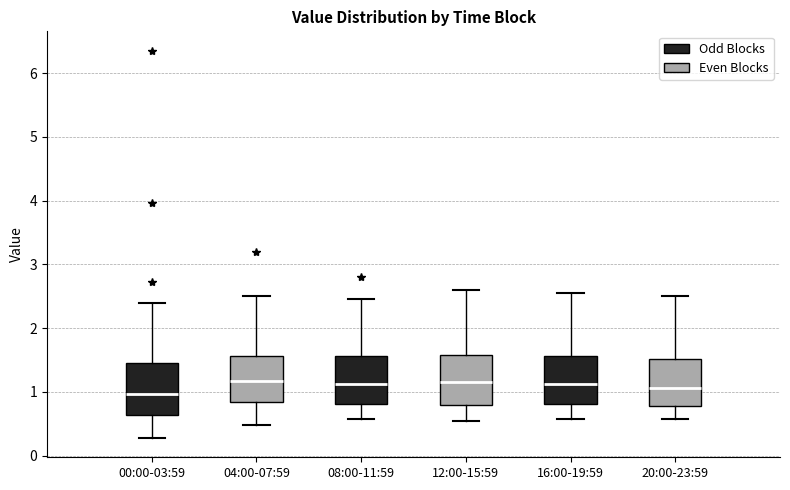

Reading left to right, read every box against the y-axis: the position of its median line, the range the box covers, and the ends of its whiskers. The values are not printed on the chart, so give them approximately, as read against the axis.

00:00-03:59: median 1.0, box 0.6 to 1.5, whiskers 0.3 to 2.4
04:00-07:59: median 1.2, box 0.8 to 1.6, whiskers 0.5 to 2.5
08:00-11:59: median 1.1, box 0.8 to 1.6, whiskers 0.6 to 2.5
12:00-15:59: median 1.2, box 0.8 to 1.6, whiskers 0.6 to 2.6
16:00-19:59: median 1.1, box 0.8 to 1.6, whiskers 0.6 to 2.6
20:00-23:59: median 1.1, box 0.8 to 1.5, whiskers 0.6 to 2.5